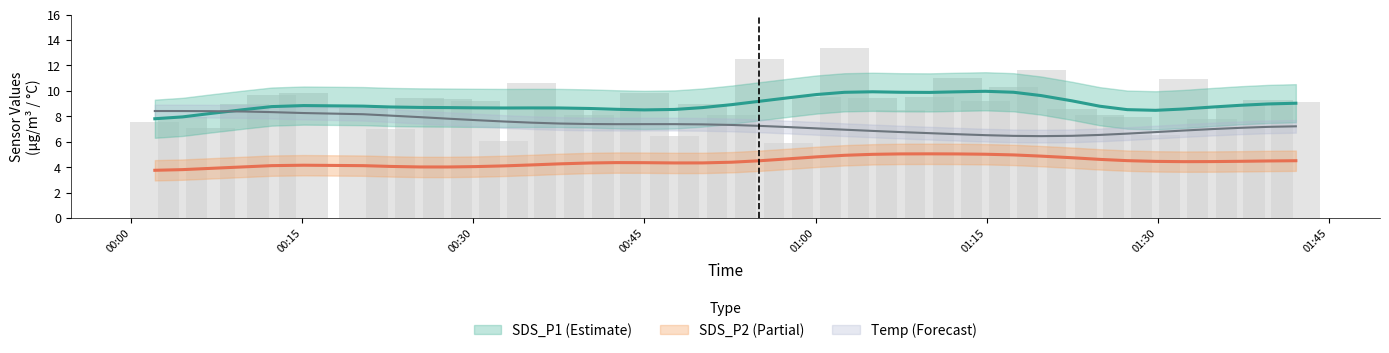

Does the chart contain any negative values?

No